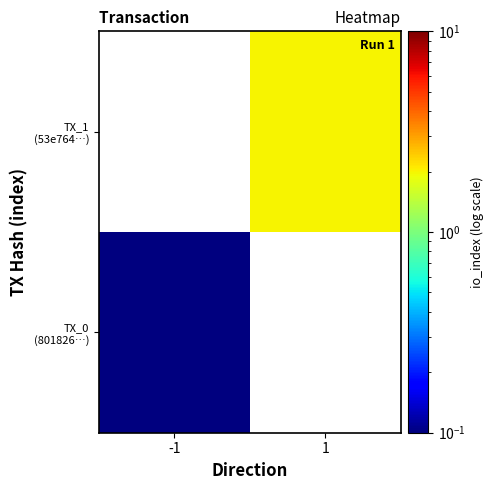

Count the number of data series in this chart.

2